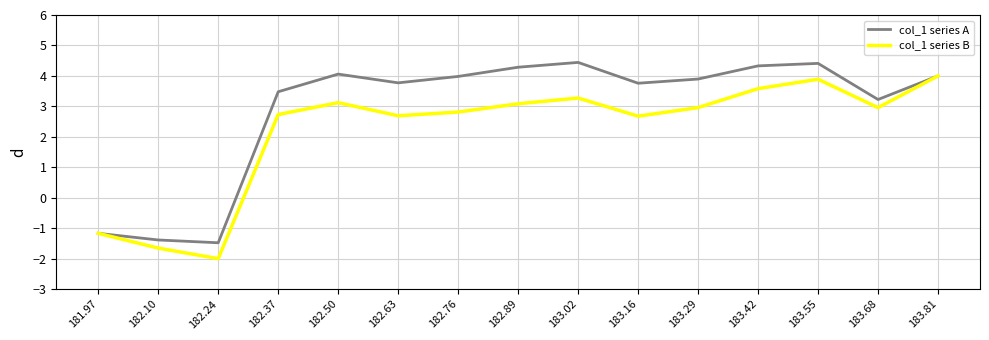

Which series has the widest spread of values?

col_1 series B